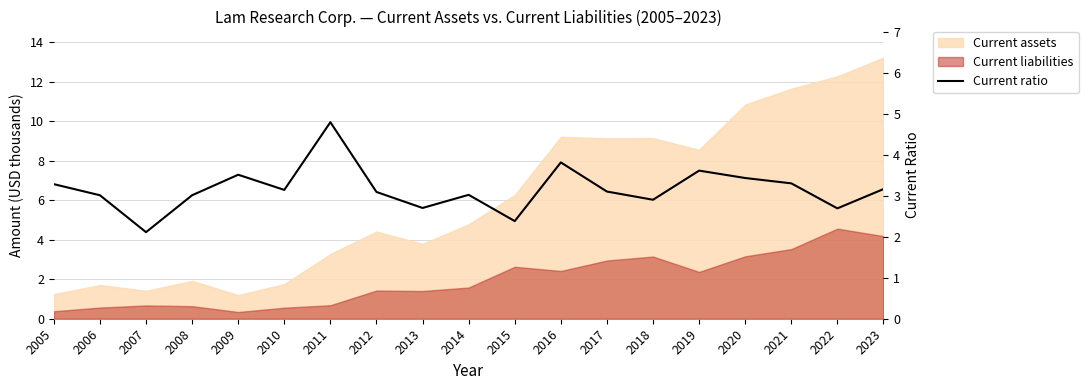

Rank the categories by value from lowest to highest.

2007, 2015, 2022, 2013, 2018, 2006, 2008, 2014, 2012, 2017, 2010, 2023, 2005, 2021, 2020, 2009, 2019, 2016, 2011